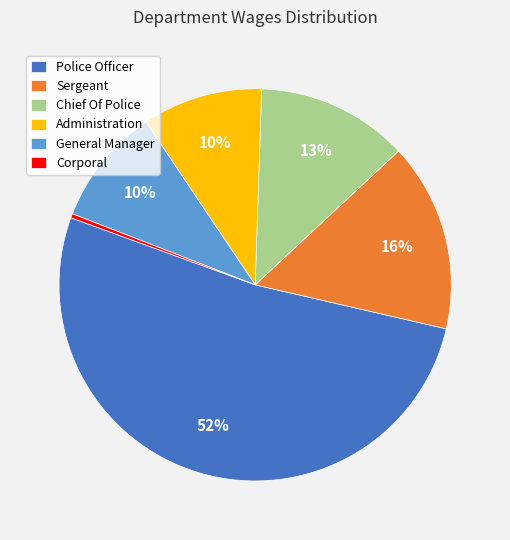

Which has a higher value, Corporal or Police Officer?

Police Officer